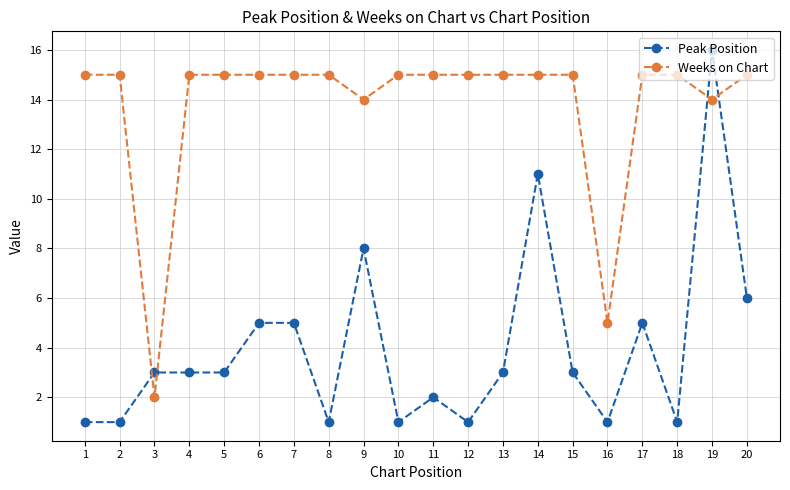

Reading left to right, transcribe all the data shown in this chart.

Peak Position: 1=1	2=1	3=3	4=3	5=3	6=5	7=5	8=1	9=8	10=1	11=2	12=1	13=3	14=11	15=3	16=1	17=5	18=1	19=16	20=6
Weeks on Chart: 1=15	2=15	3=2	4=15	5=15	6=15	7=15	8=15	9=14	10=15	11=15	12=15	13=15	14=15	15=15	16=5	17=15	18=15	19=14	20=15